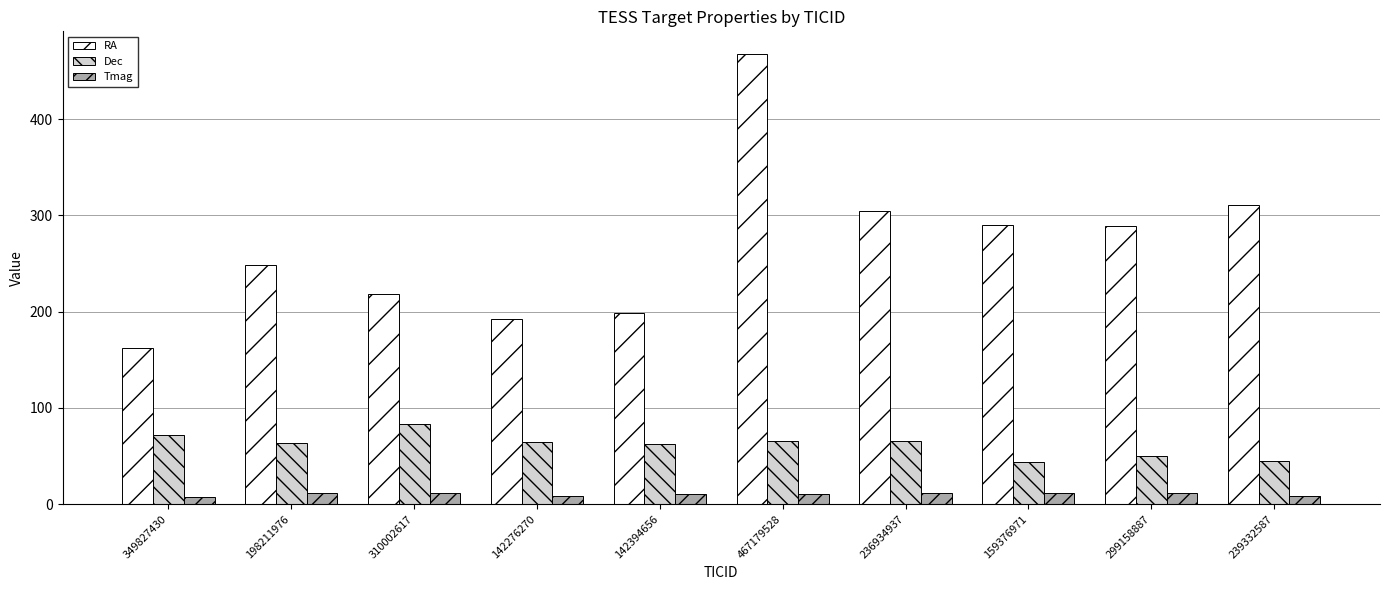

What position from the left is 299158887?

9